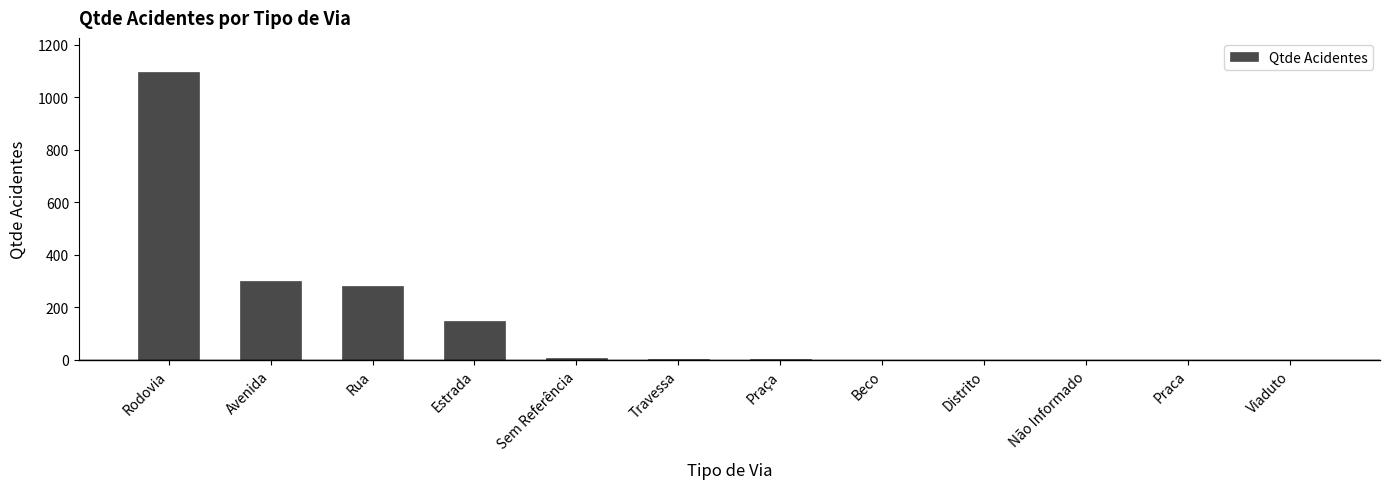

What is the sum of the values at Rua and Estrada?

429